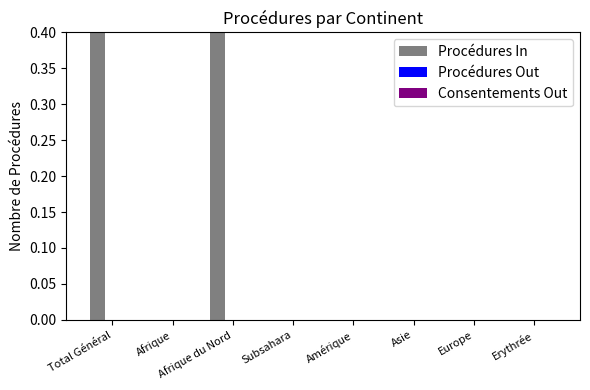

Between Afrique and Erythrée, which series saw the biggest shift?

Procédures In